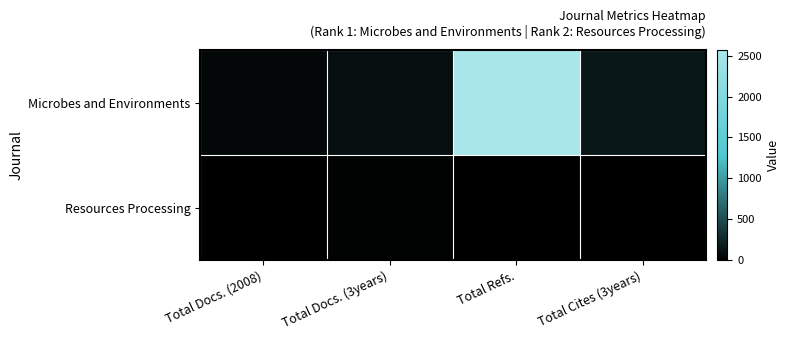

What is the total value across all series at Total Docs. (2008)?

54